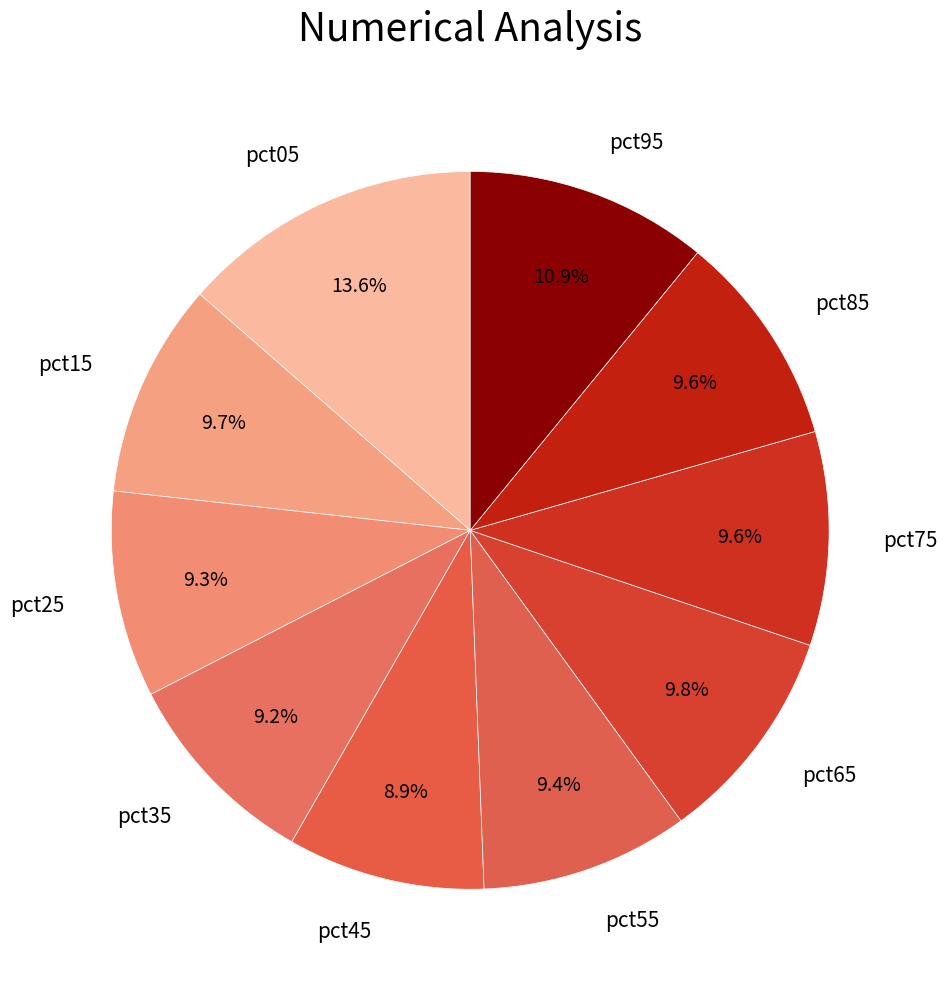

To the nearest percent, what is the combined percentage of pct25 and pct15?

19%